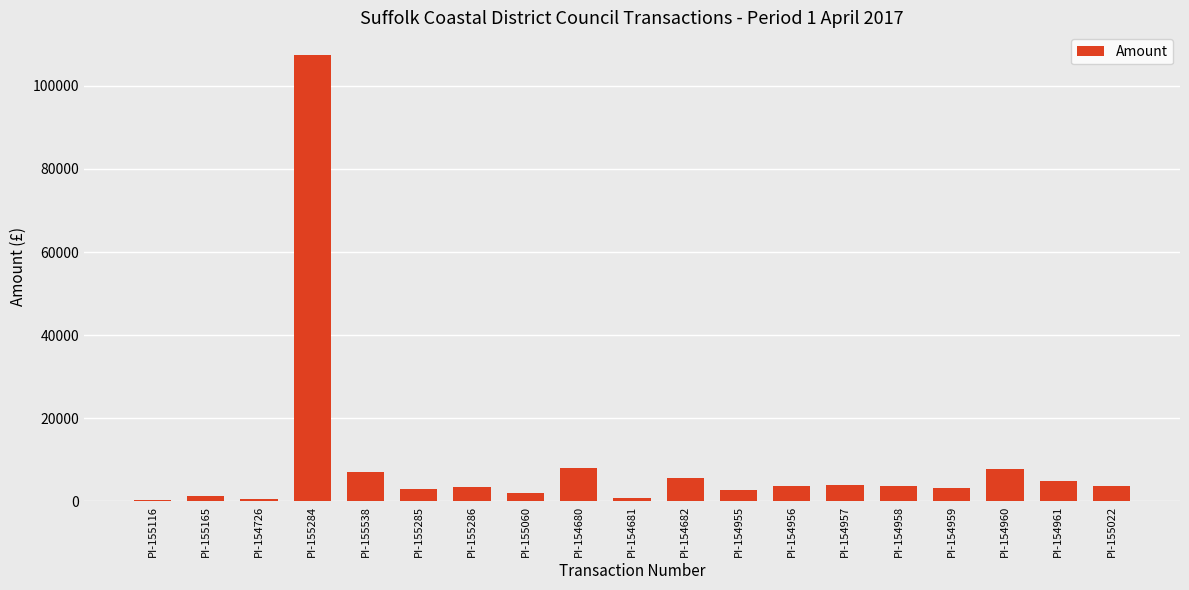

Between PI-155116 and PI-154961, which is larger?

PI-154961